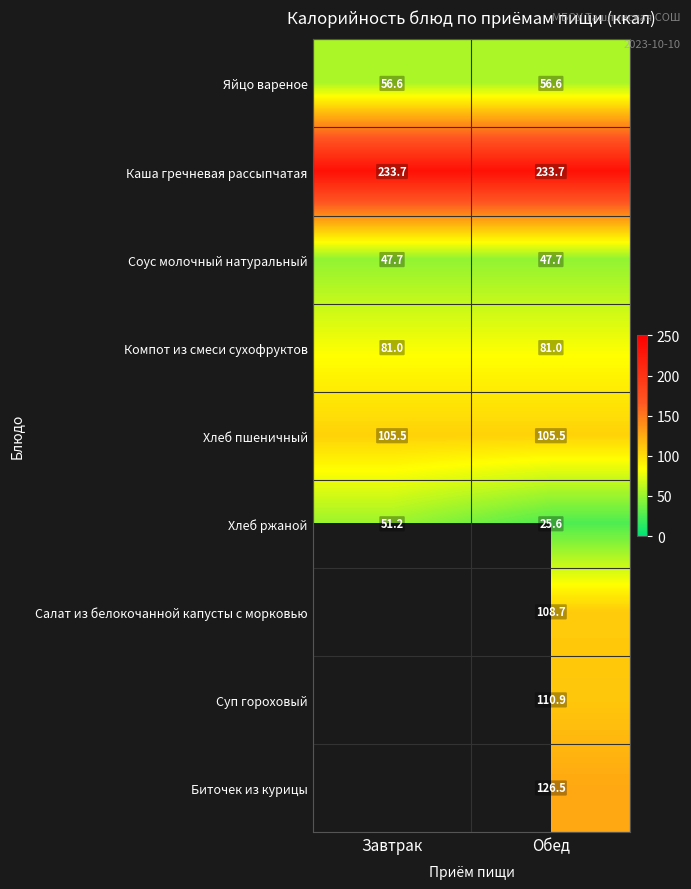

Which has a higher value, Завтрак or Обед?

Завтрак